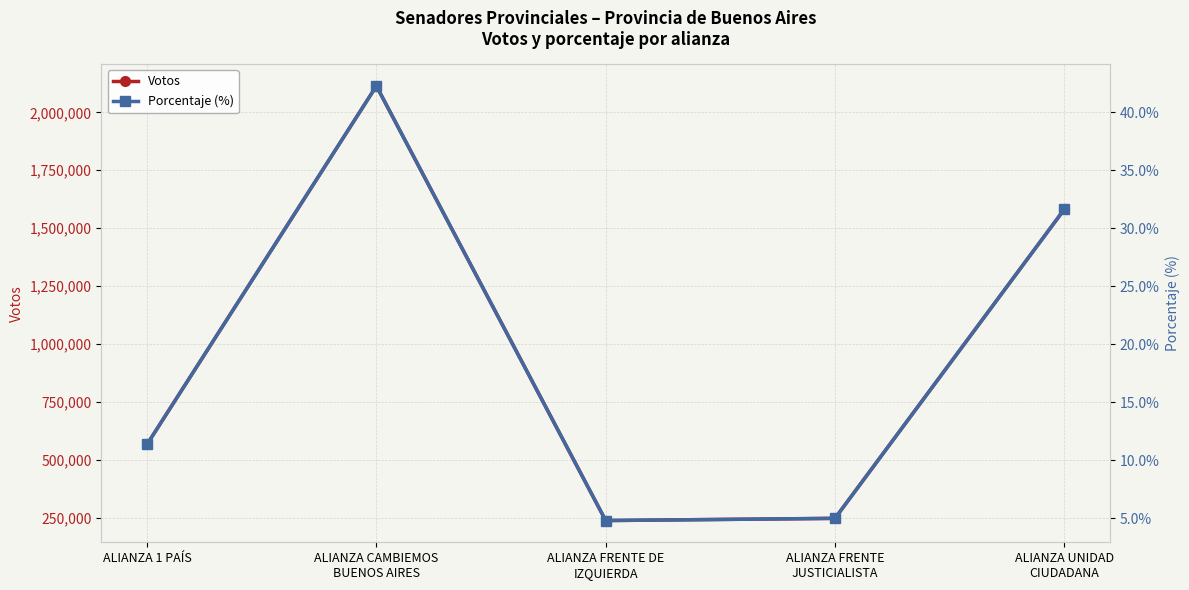

How many series are shown in this chart?

2